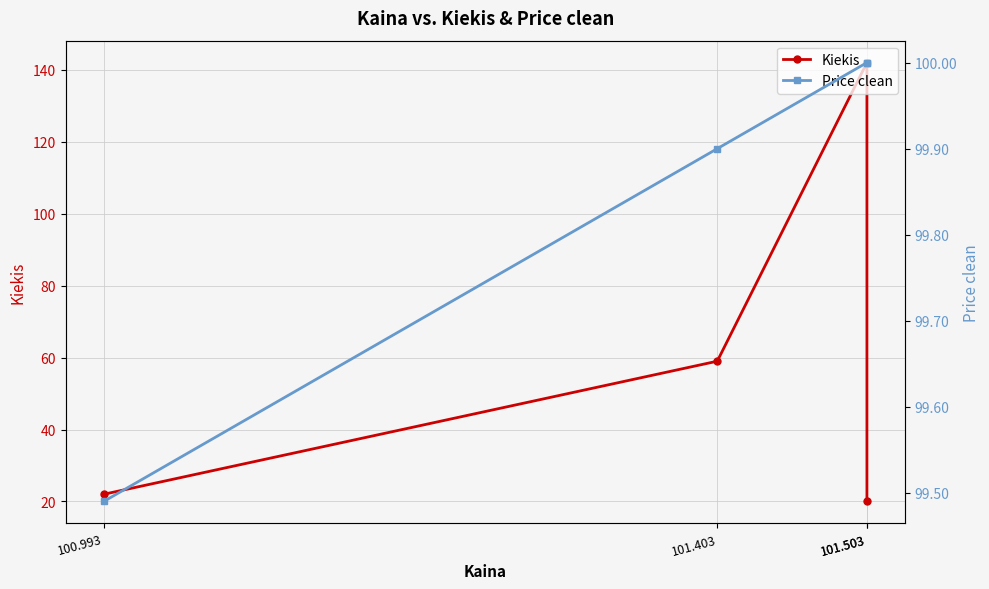

Reading left to right, list all the values displayed in this chart.

Kiekis: 101.503=20.0	101.503=142.0	101.403=59.0	100.993=22.0
Price clean: 101.503=100.0	101.503=100.0	101.403=99.9	100.993=99.5